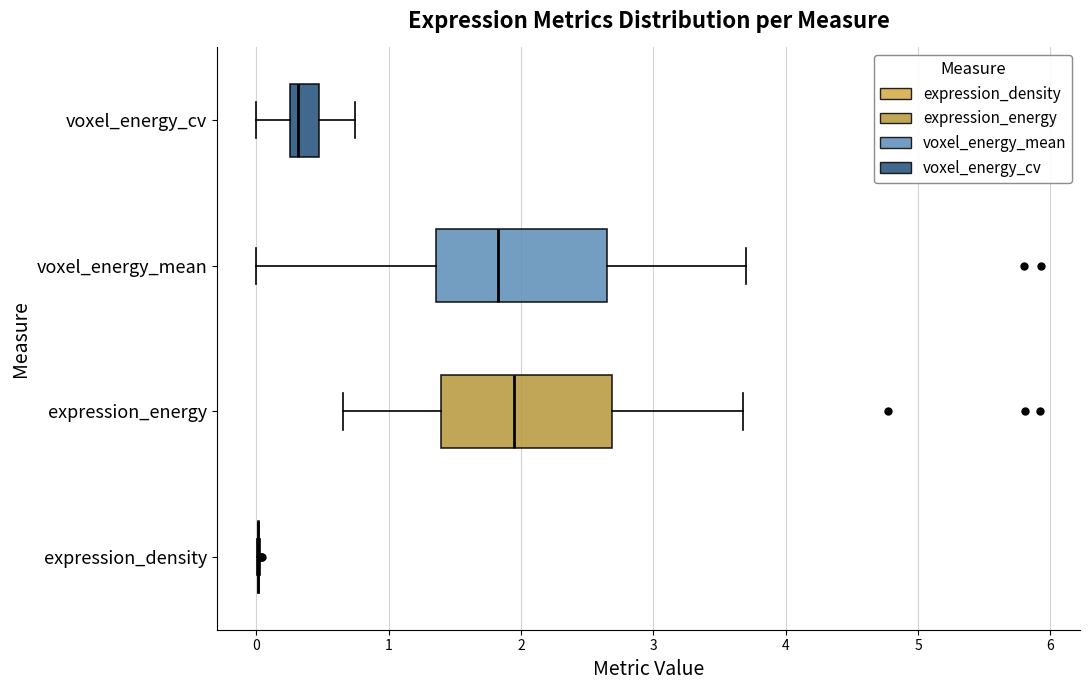

Reading bottom to top, read every box against the x-axis: the position of its median line, the range the box covers, and the ends of its whiskers. The values are not printed on the chart, so give them approximately, as read against the axis.

expression_density: box collapsed to a line at 0.0, whiskers 0.0 to 0.0
expression_energy: median 2.0, box 1.4 to 2.7, whiskers 0.7 to 3.7
voxel_energy_mean: median 1.8, box 1.4 to 2.6, whiskers 0.0 to 3.7
voxel_energy_cv: median 0.3 (just right of the box's left edge), box 0.3 to 0.5, whiskers 0.0 to 0.7